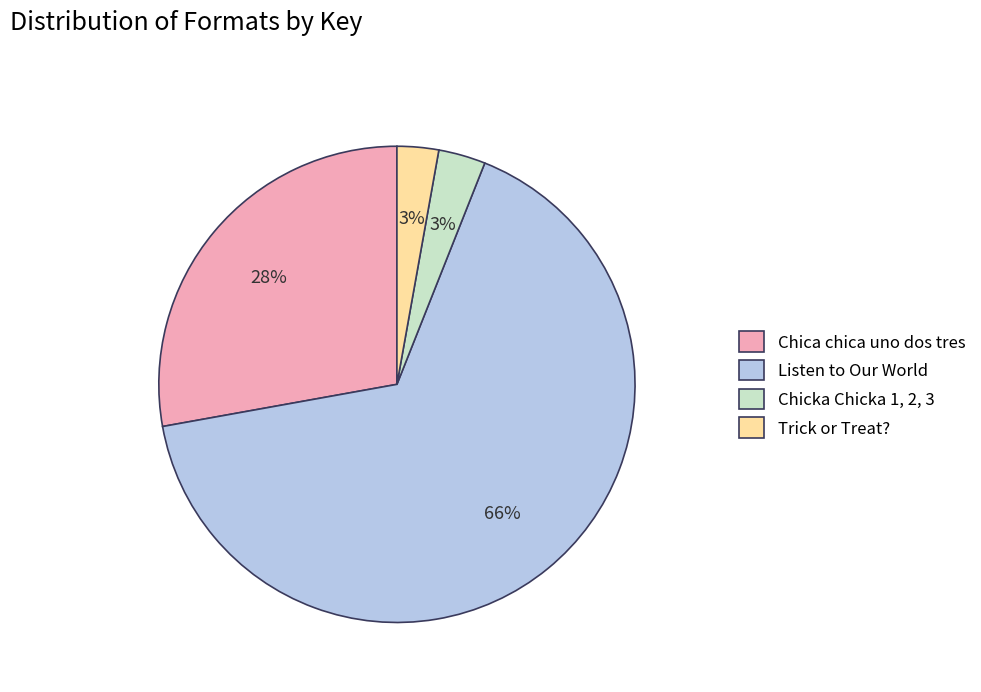

To the nearest percent, what is the combined percentage of Listen to Our World and Chicka Chicka 1, 2, 3?

69%